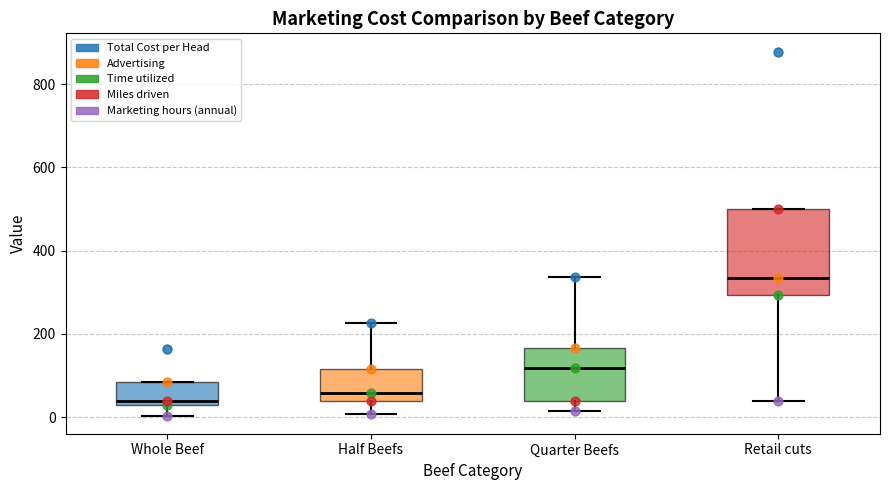

Reading left to right, transcribe this box plot: for each box, give where its median line is, the range the box spans, and where its two whiskers end, as read against the y-axis. The values are not printed on the chart, so give them approximately, as read against the axis.

Whole Beef: median 40, box 20 to 80, whiskers 0 to 80
Half Beefs: median 60, box 40 to 120, whiskers 0 to 220
Quarter Beefs: median 120, box 40 to 160, whiskers 20 to 340
Retail cuts: median 340, box 300 to 500, whiskers 40 to 500